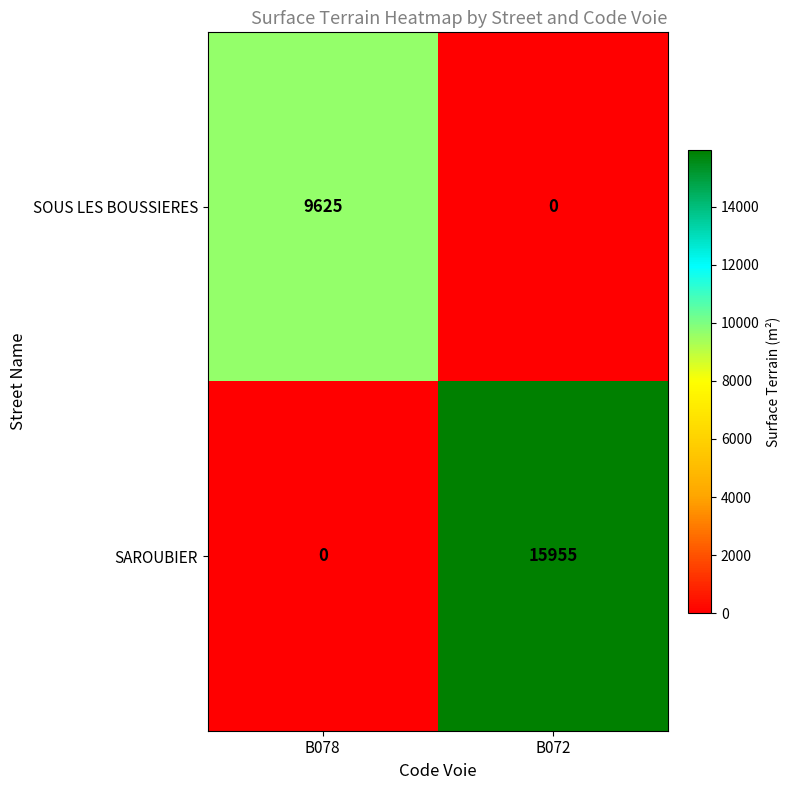

What is the approximate value of SAROUBIER at B072?

15955